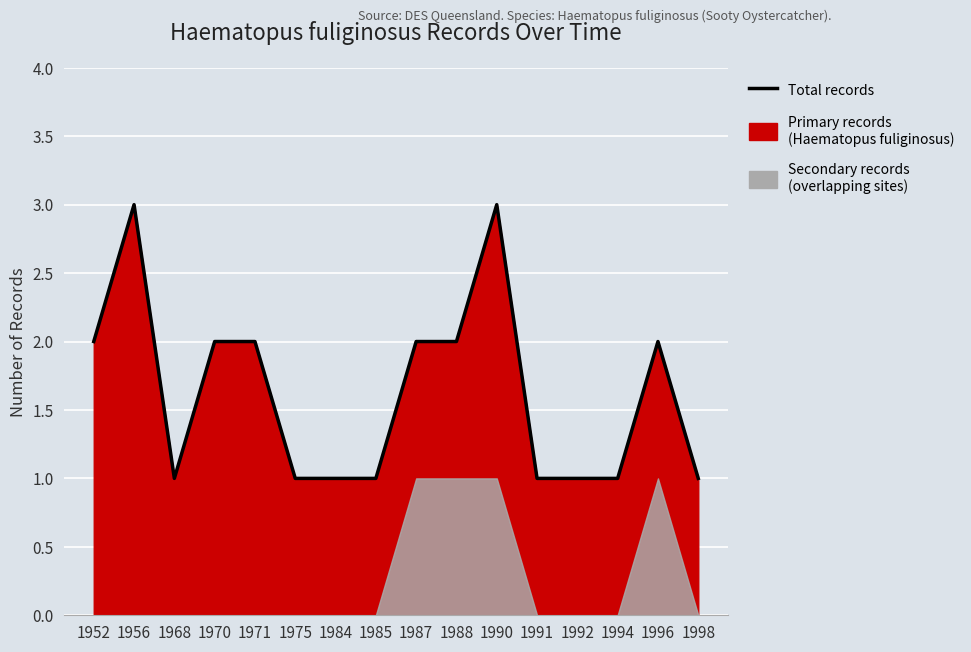

What is the sum of all values?

26